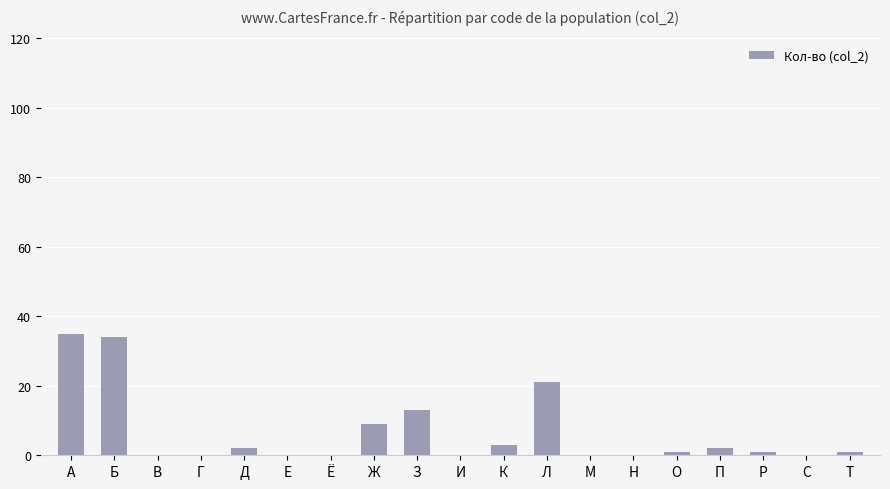

Is it true that the value at А is 35?

True